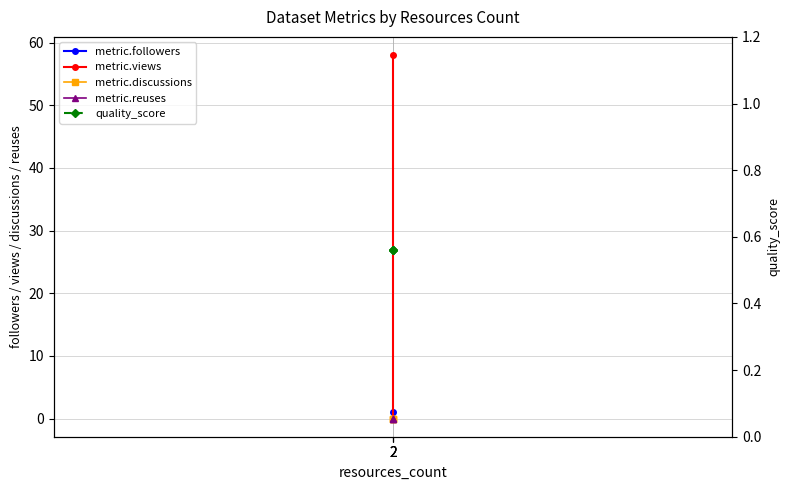

Which series changed the most between 2 and 2?

metric.followers